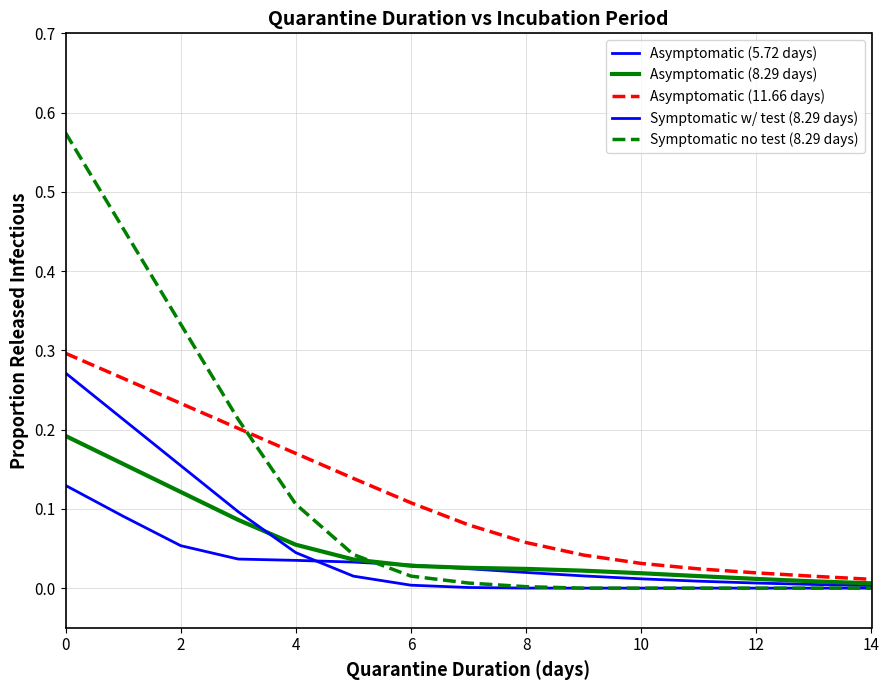

Between which two adjacent categories do Asymptomatic (5.72 days) and Symptomatic no test (8.29 days) first intersect?

10 and 12